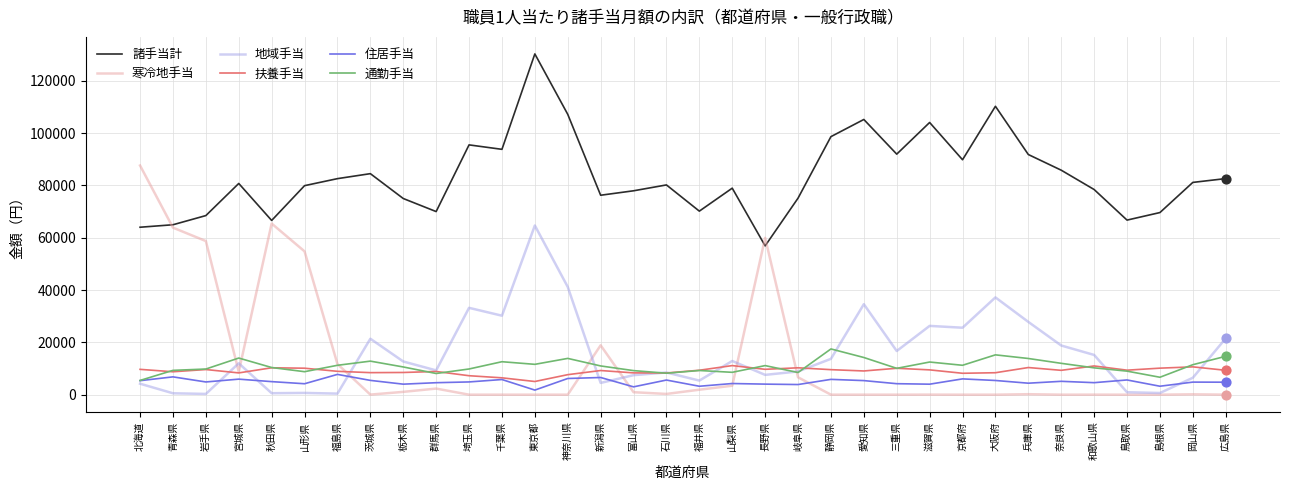

At which category is the sum across all series the highest?

東京都